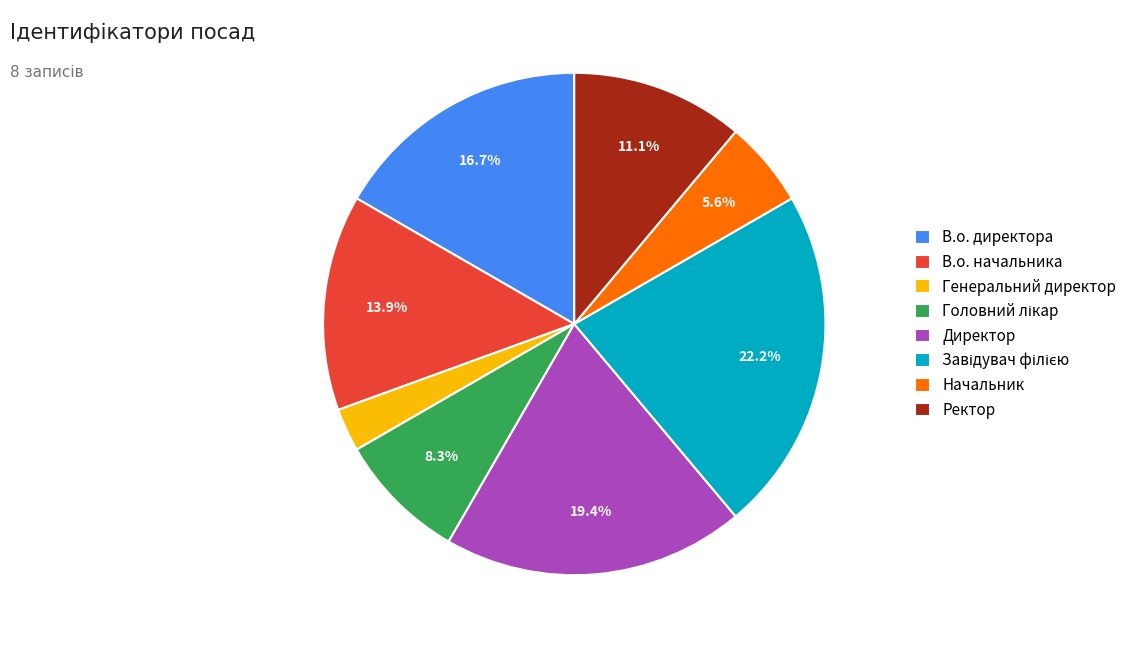

What is the ratio of the value at Ректор to the value at Директор?

0.6